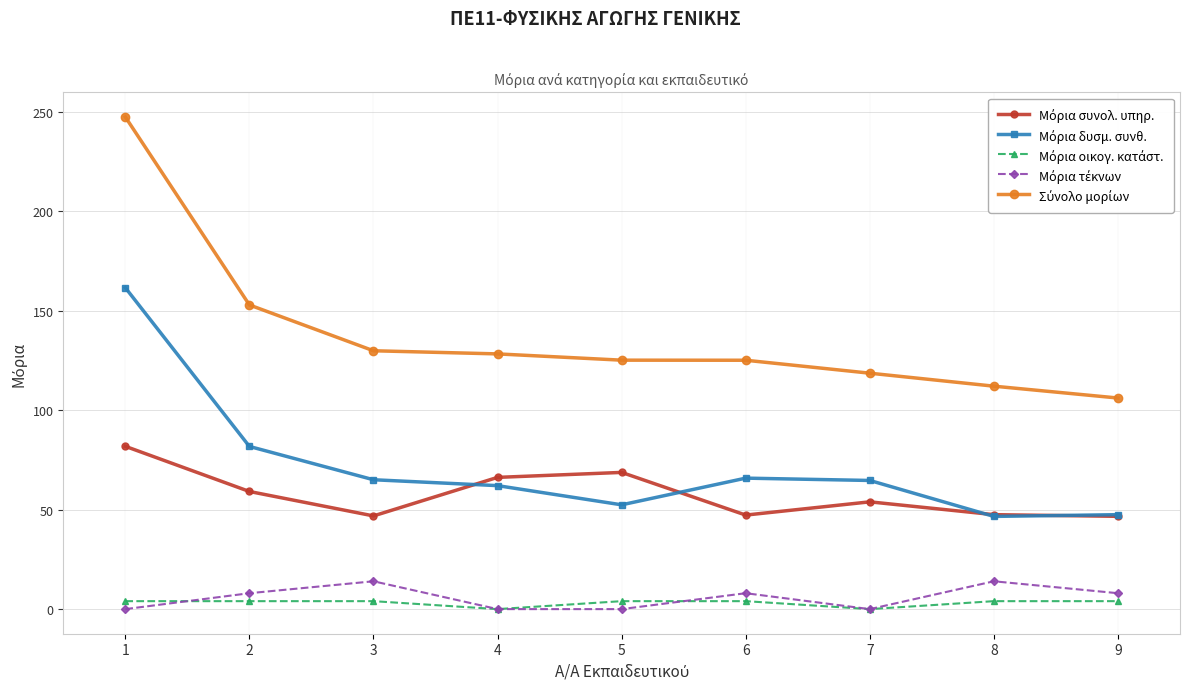

List the series in order of their peak value, highest first.

Σύνολο μορίων, Μόρια δυσμ. συνθ., Μόρια συνολ. υπηρ., Μόρια τέκνων, Μόρια οικογ. κατάστ.